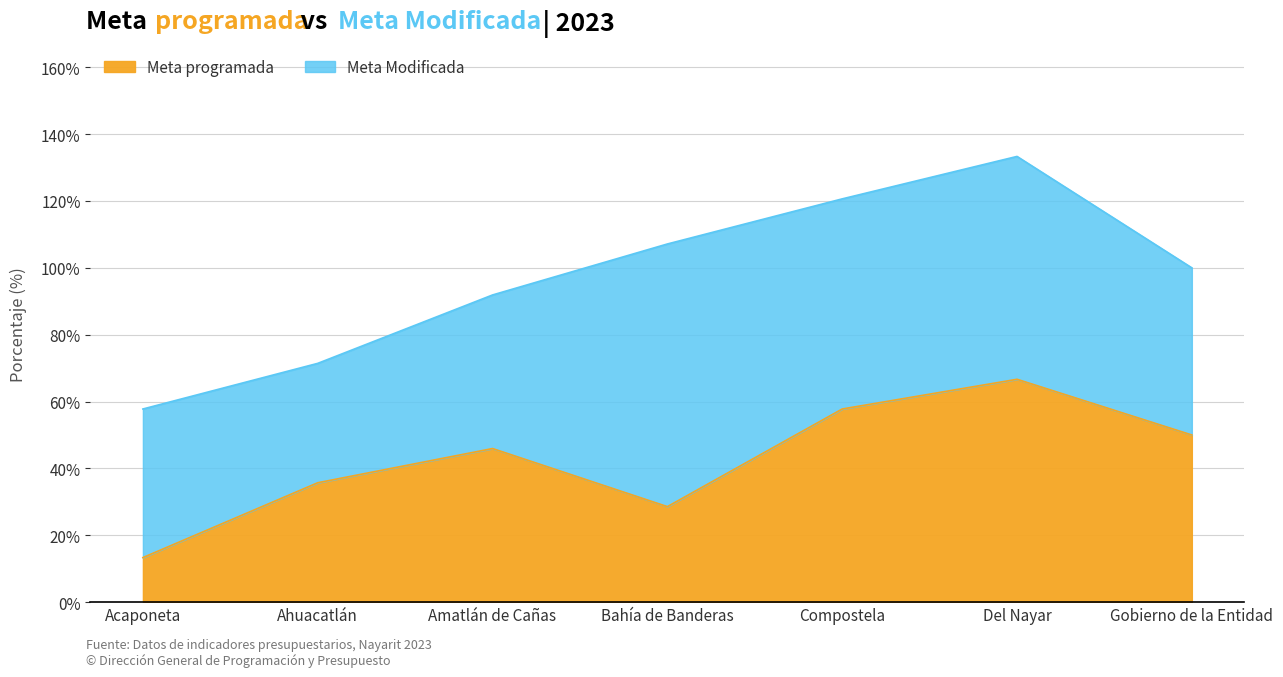

At which category does the data reach its first local peak?

Amatlán de Cañas